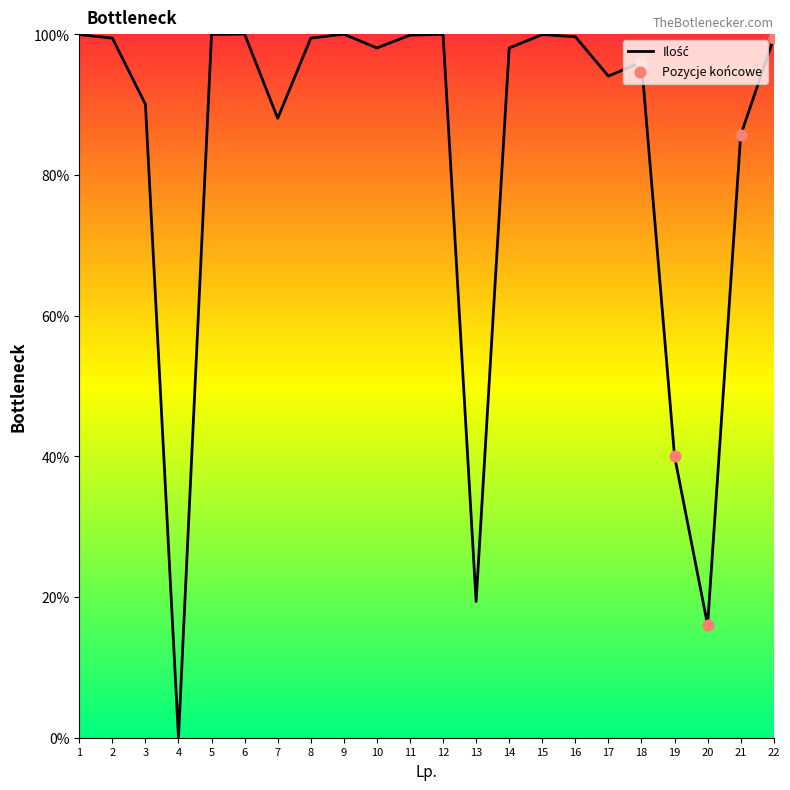

What is the change in value from 11 to 18?

-3.8